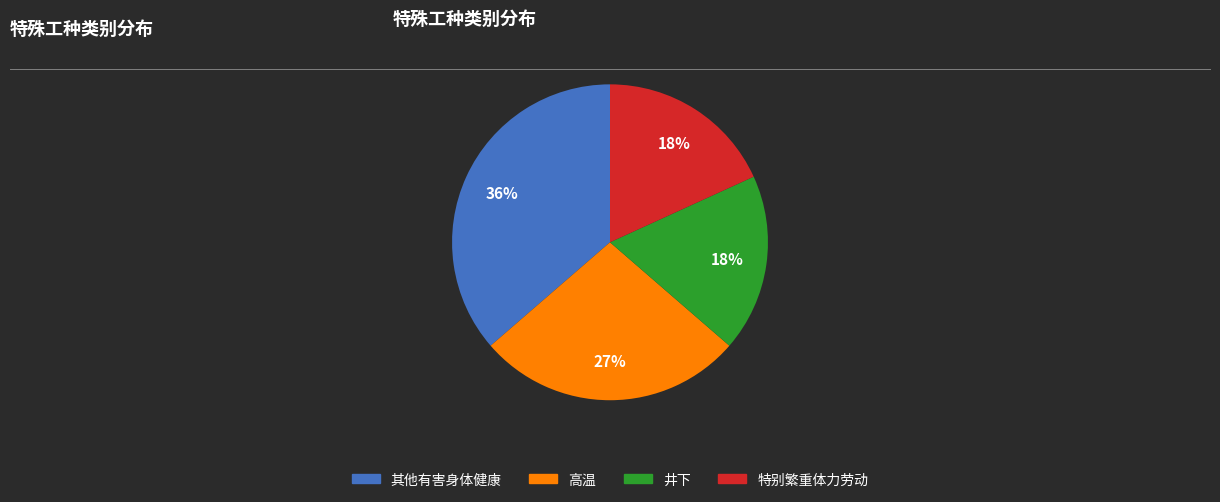

What is the ratio of the value at 特别繁重体力劳动 to the value at 其他有害身体健康?

0.5